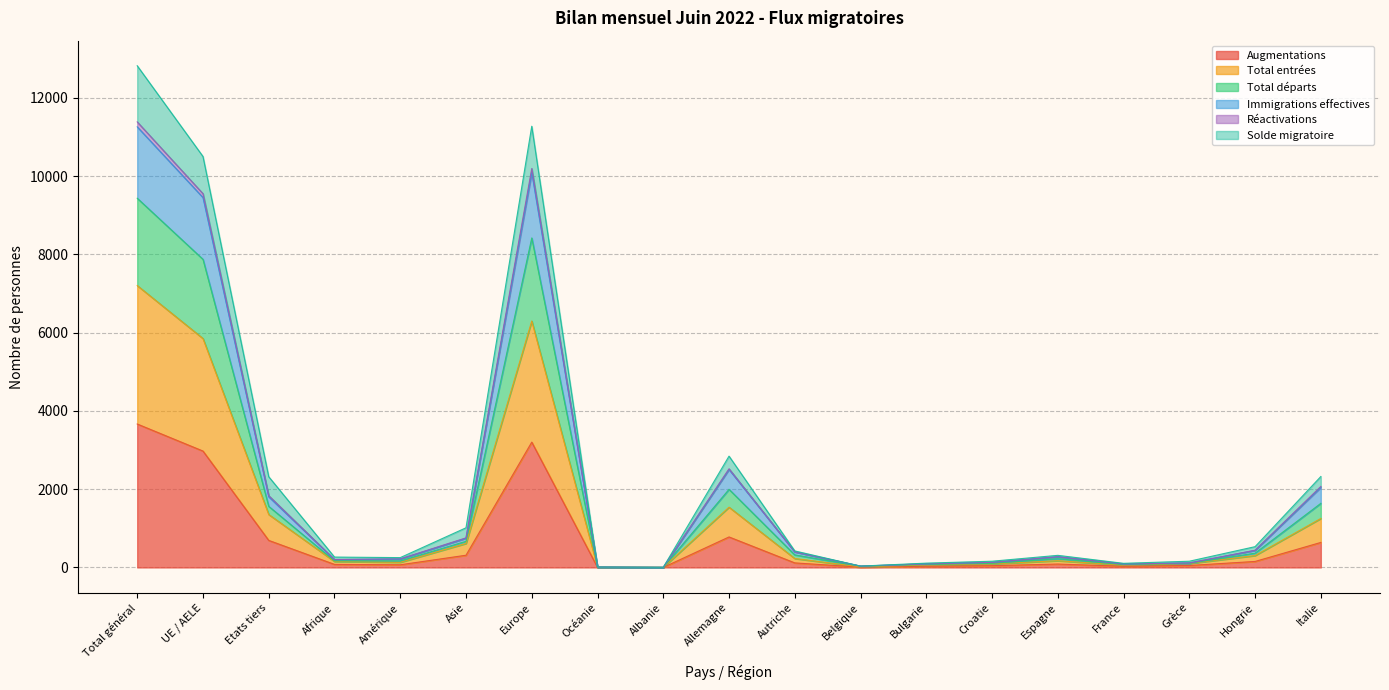

Does the chart have visible grid lines?

Yes